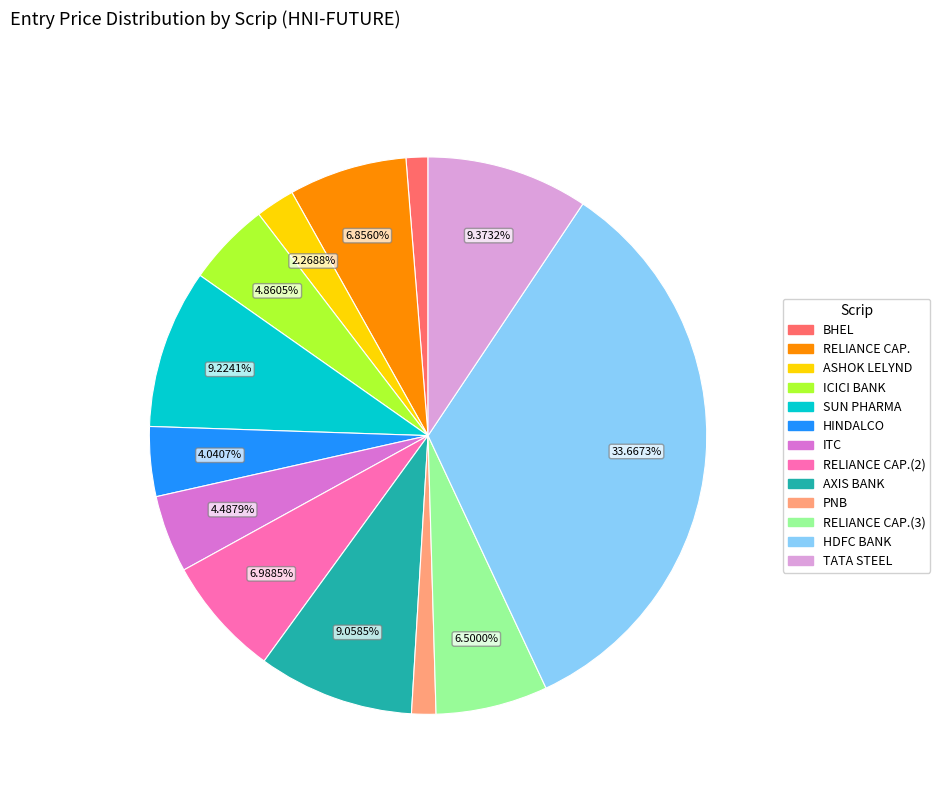

How many slices are in this pie chart?

13